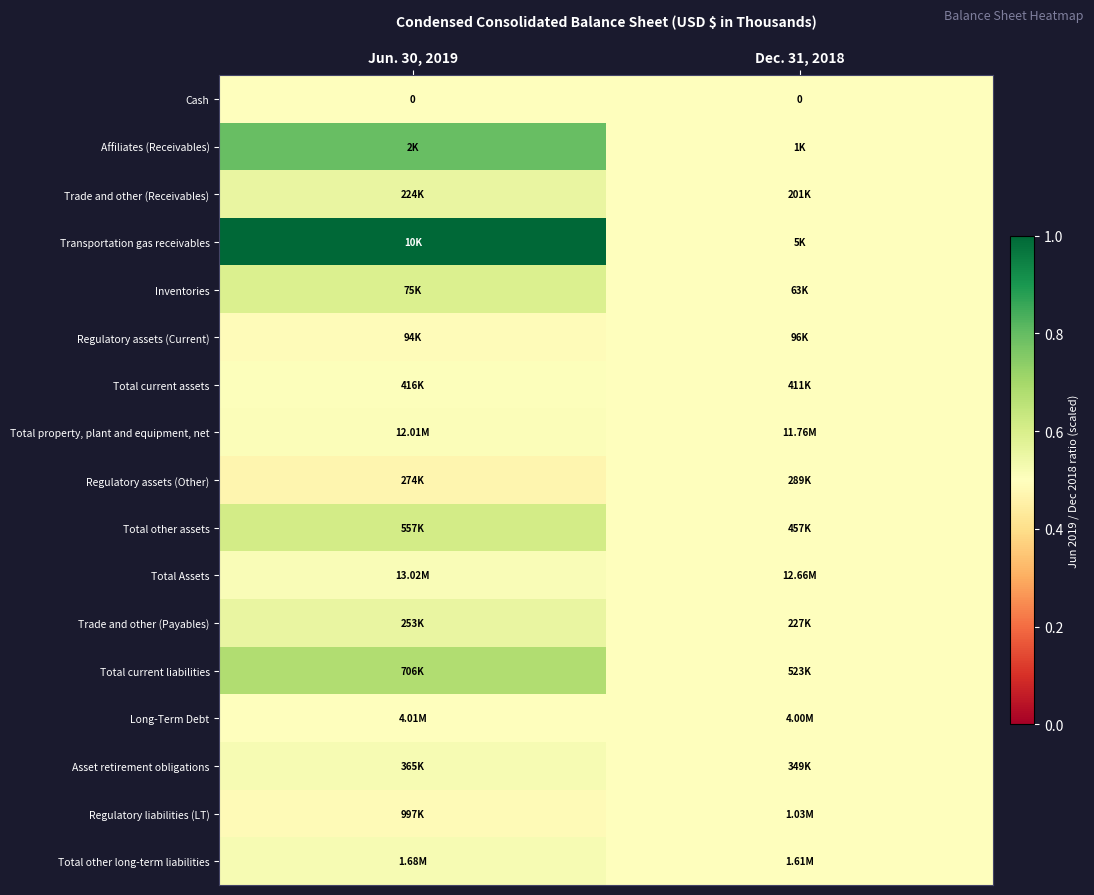

Which has a higher value, Dec. 31, 2018 or Jun. 30, 2019?

Dec. 31, 2018